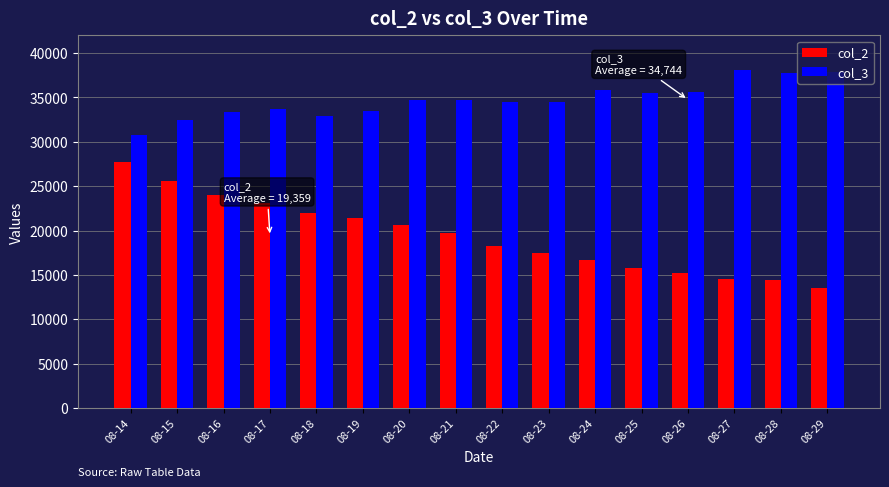

How many categories are shown in the chart?

16